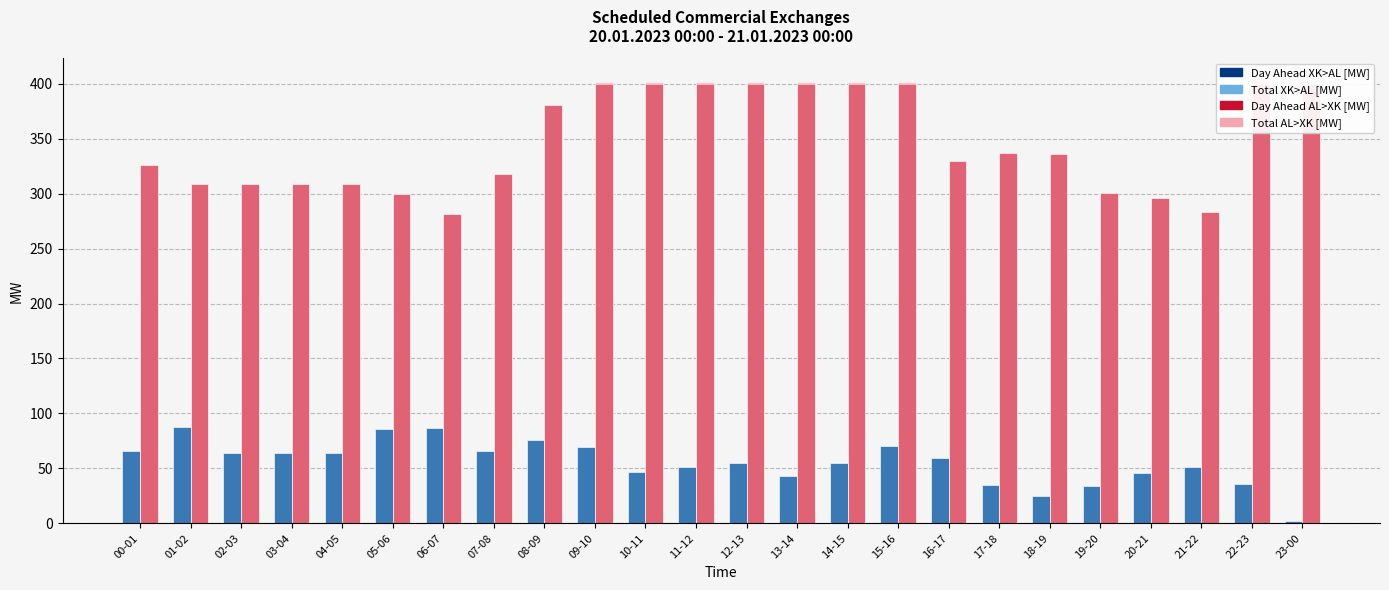

Where does the Total AL>XK [MW] series first go above 336?

08-09